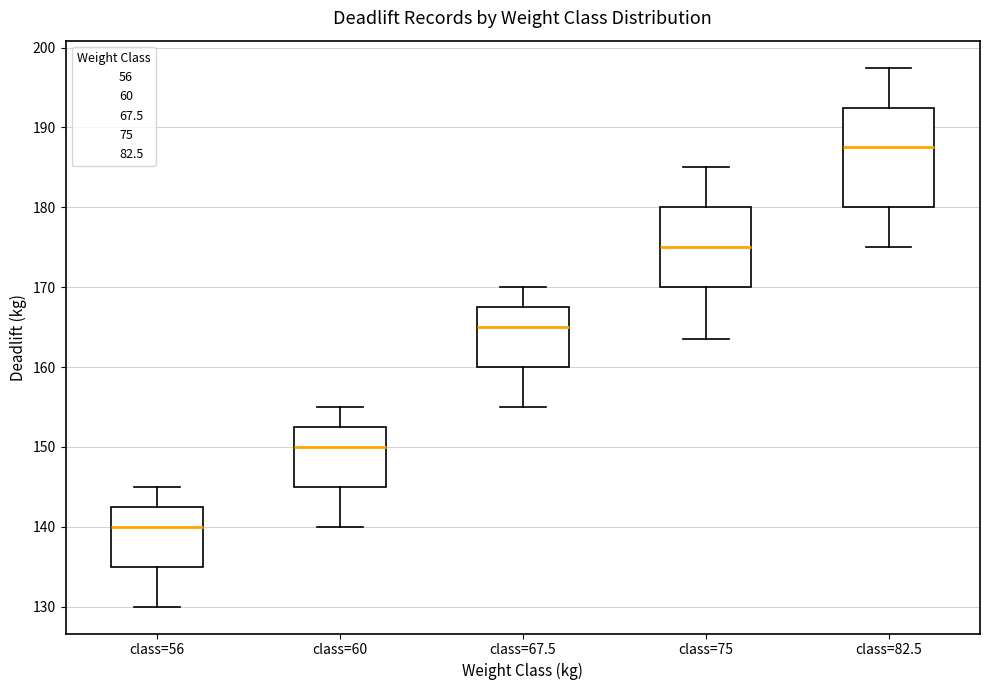

Reading left to right, transcribe this box plot: for each box, give where its median line is, the range the box spans, and where its two whiskers end, as read against the y-axis. The values are not printed on the chart, so give them approximately, as read against the axis.

class=56: median 140, box 135 to 143, whiskers 130 to 145
class=60: median 150, box 145 to 153, whiskers 140 to 155
class=67.5: median 165, box 160 to 168, whiskers 155 to 170
class=75: median 175, box 170 to 180, whiskers 164 to 185
class=82.5: median 188, box 180 to 193, whiskers 175 to 198